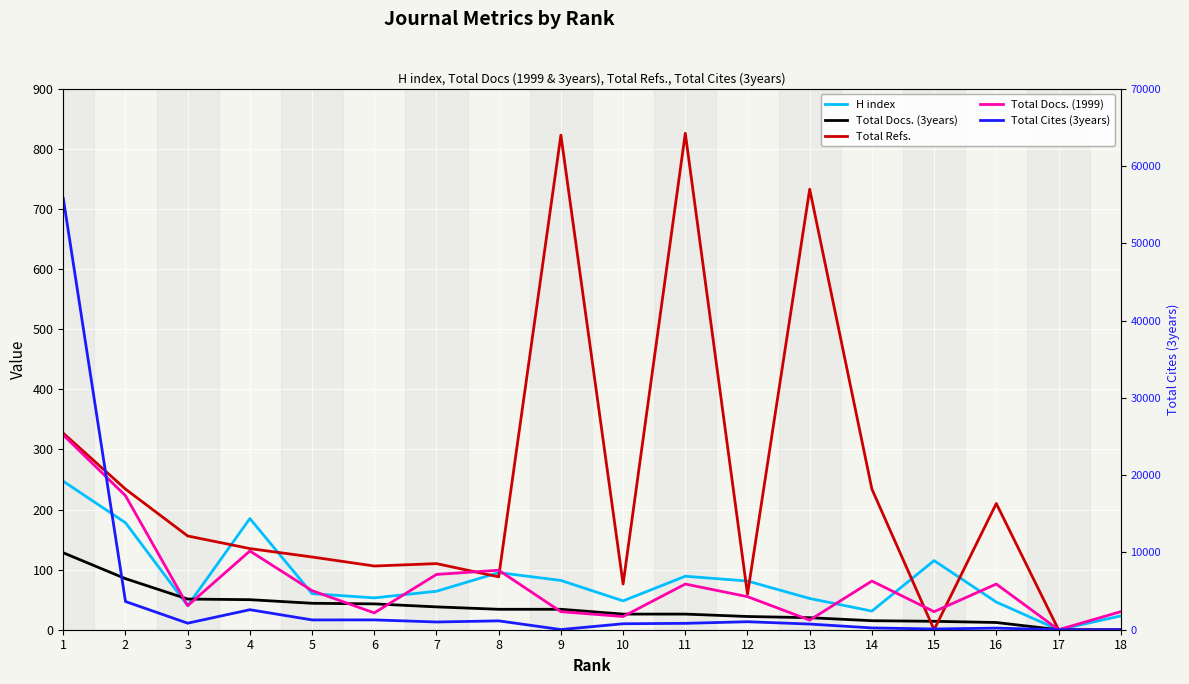

At which category does the chart reach its peak across all series?

1